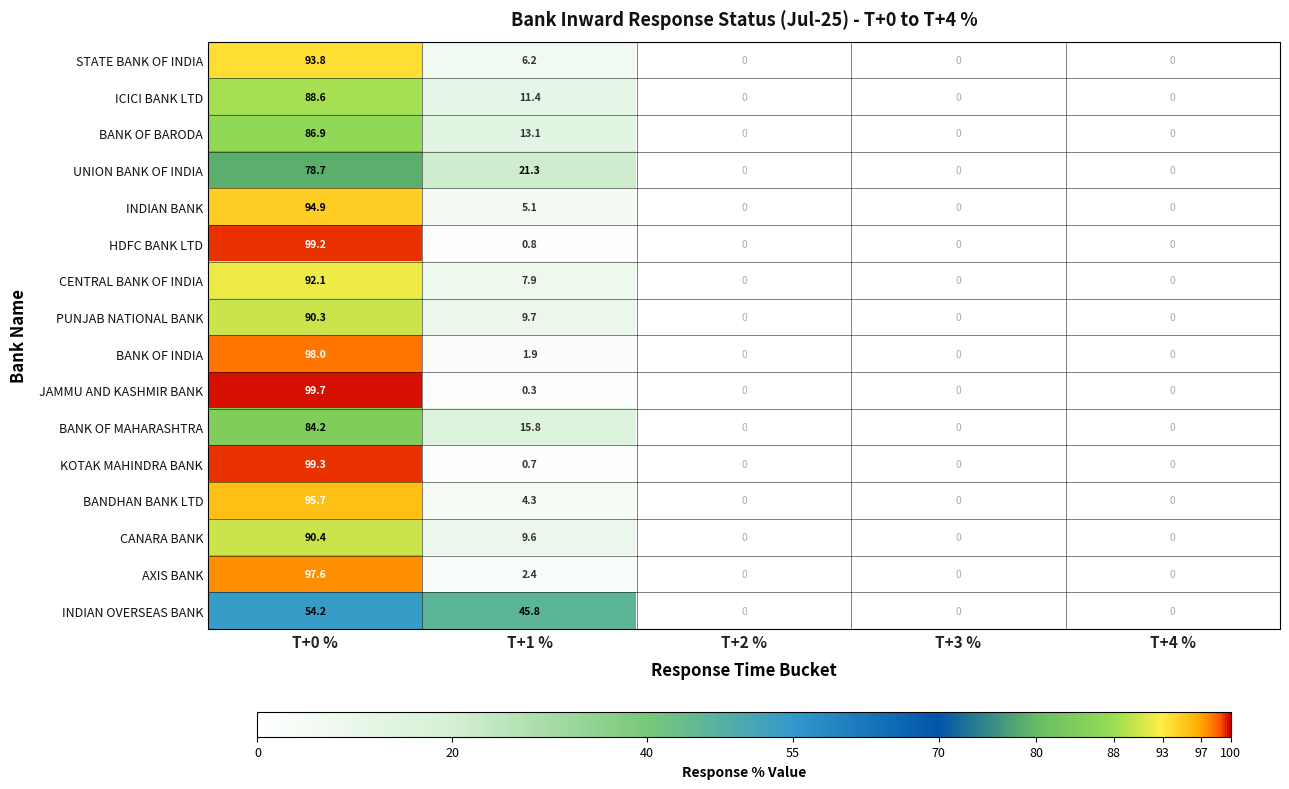

What is the sum of the ICICI BANK LTD values at T+4 % and T+1 %?

11.4